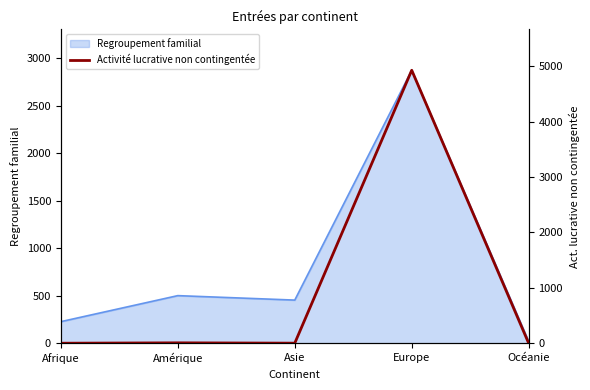

True or false: Regroupement familial has a value of 228 at Afrique.

True